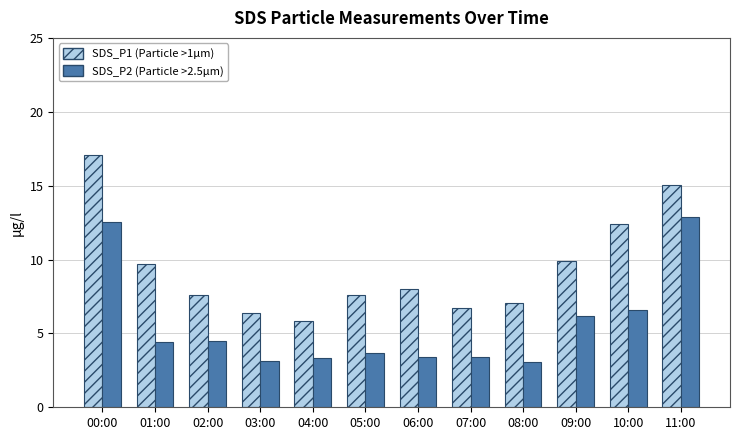

What is the difference between the highest and lowest values at 06:00?

4.6